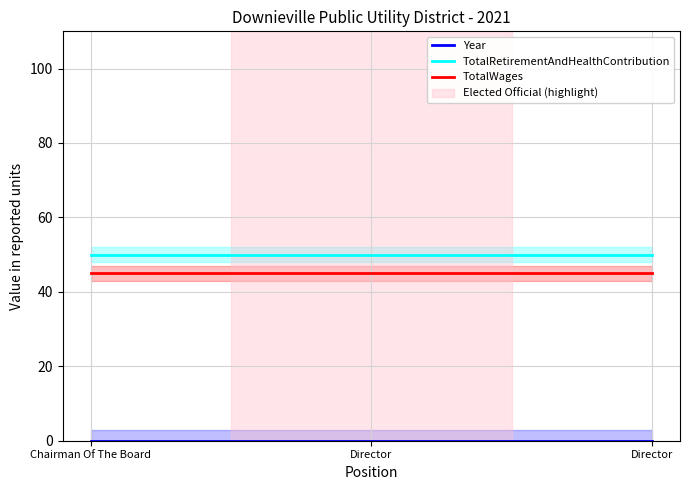

Reading left to right, extract all data points from this chart.

Year: 0	0	0
TotalRetirementAndHealthContribution: 50	50	50
TotalWages: 45	45	45